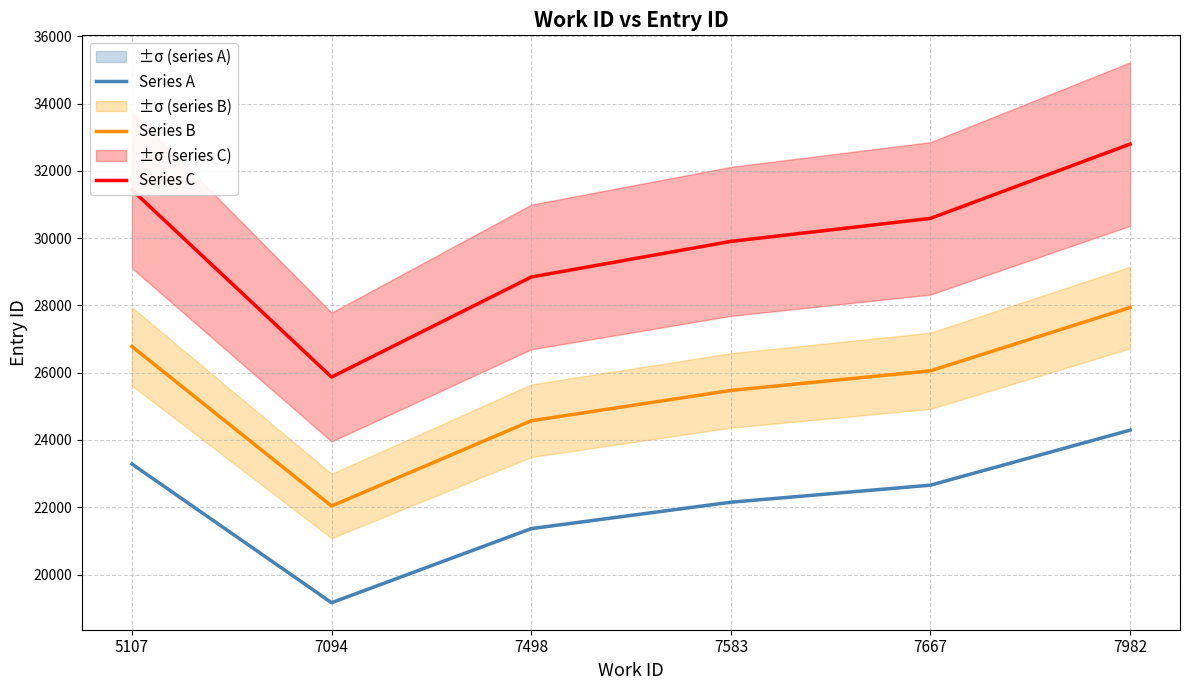

Reading left to right, transcribe all the data shown in this chart.

Series A: 23286.0	19163.0	21365.6	22150.0	22657.0	24293.0
Series B: 26778.9	22037.4	24570.4	25472.5	26055.5	27936.9
Series C: 31436.1	25870.1	28843.6	29902.5	30587.0	32795.6